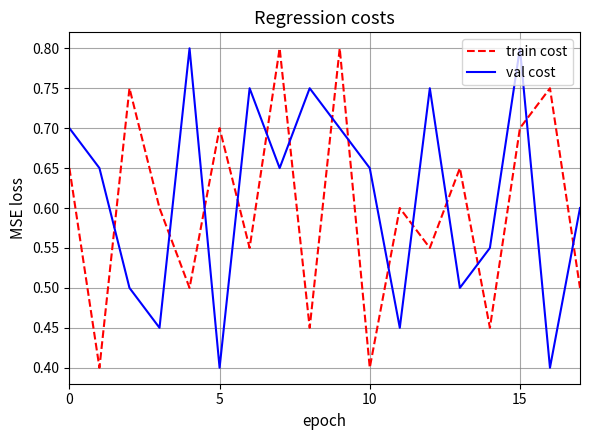

Which series has the largest total across all categories?

val cost